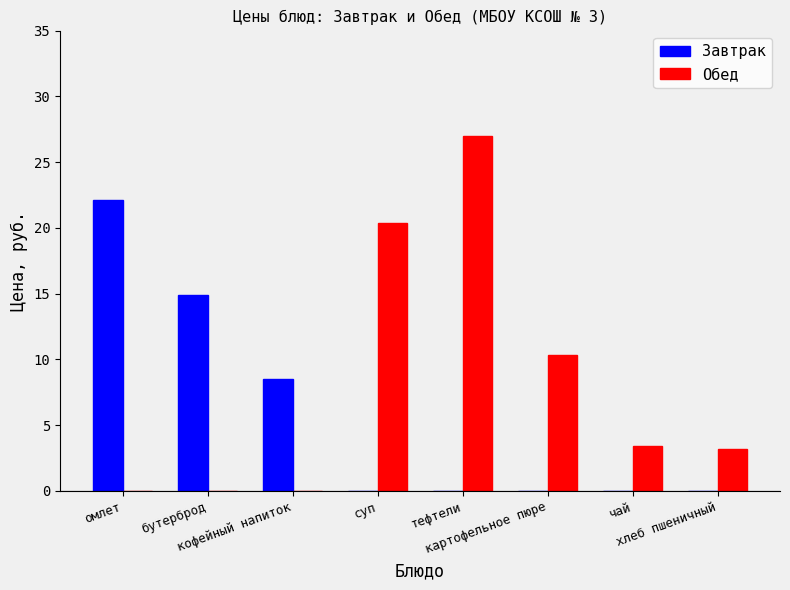

What is the highest value of the Обед series?

27.0